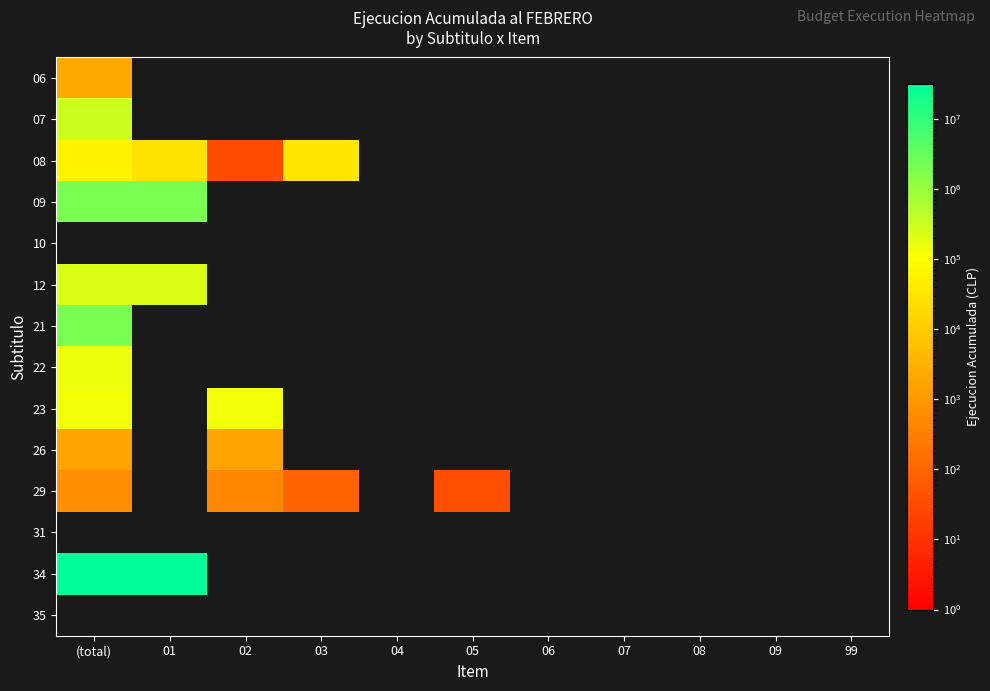

How many data points does each series have?

11